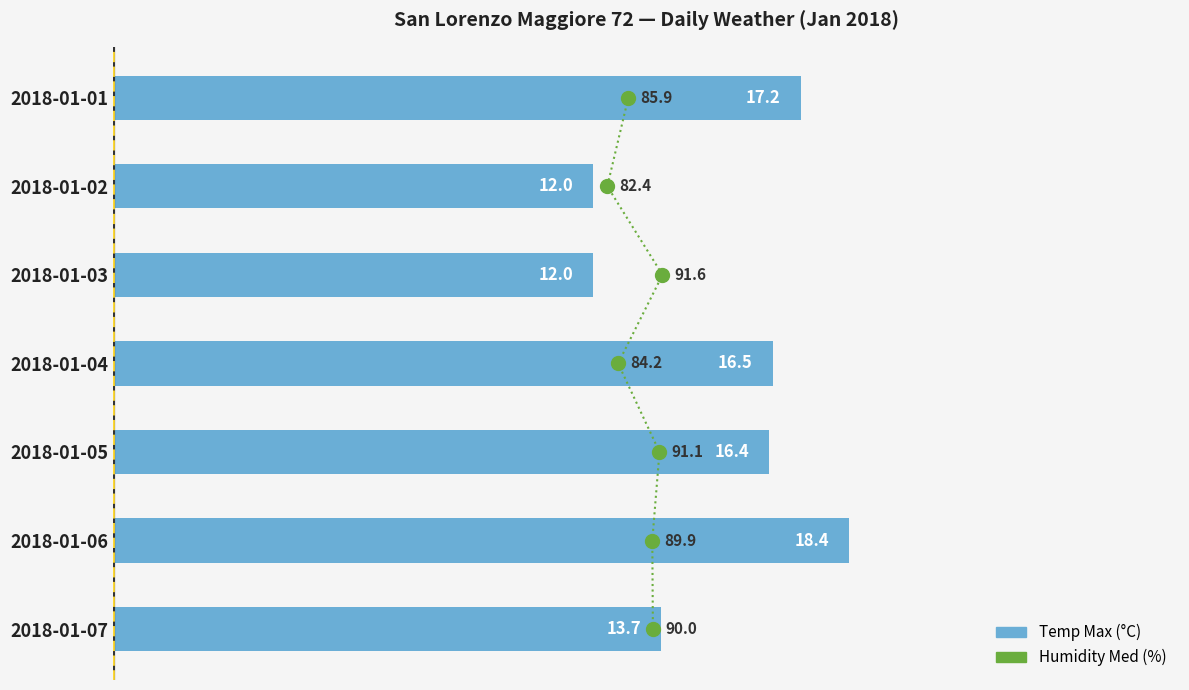

Is the value of Humidity Med (%) at 5 greater than the value of Temp Max (°C) at 30?

No